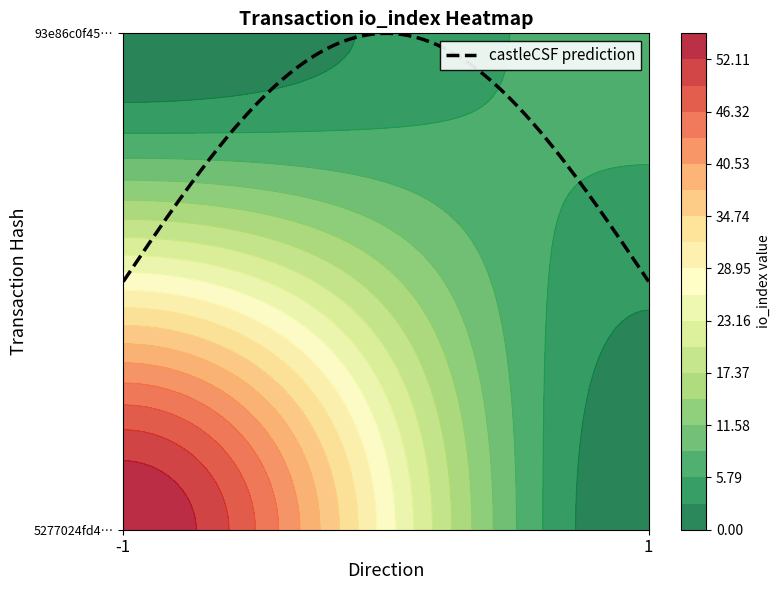

Rank the series by their maximum value, from highest to lowest.

5277024fd46f4334e1c2cb1e9ea6169f99c5294, 93e86c0f457384e4e52716325f57575f3cf4c76